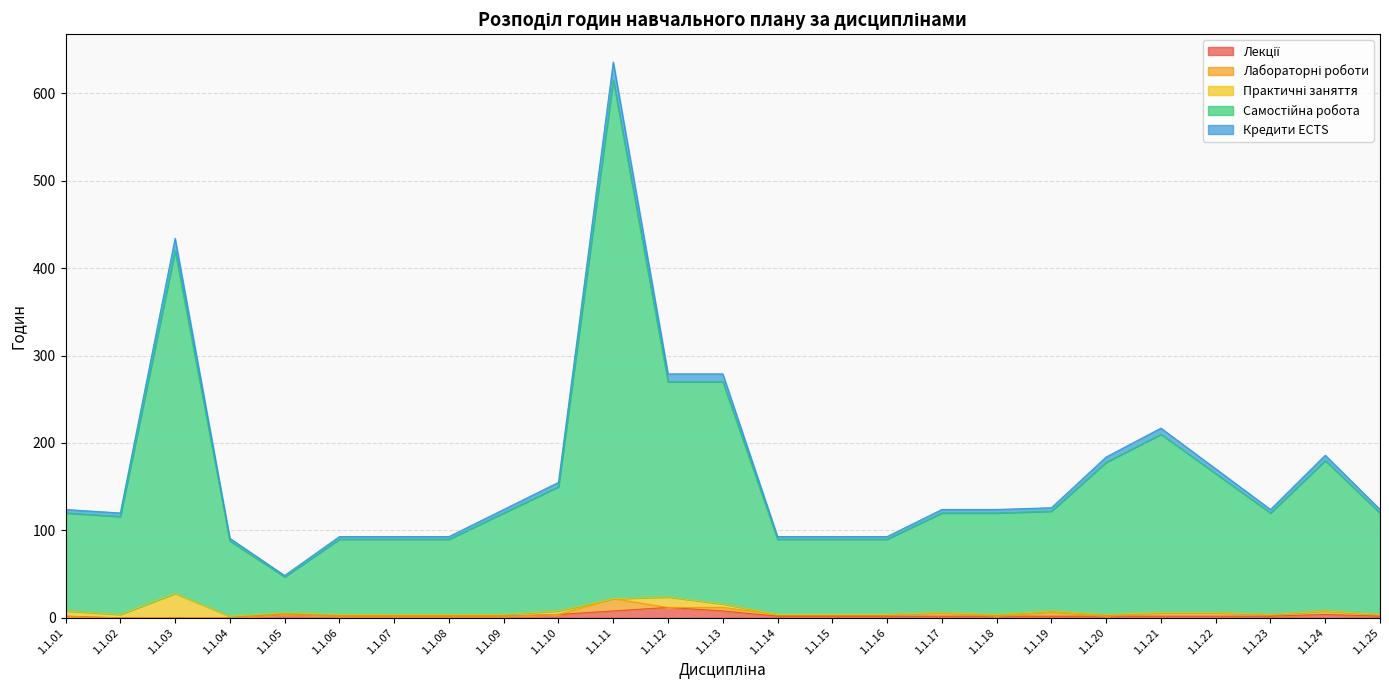

What is the total value across all series at 1.1.03?

434.0